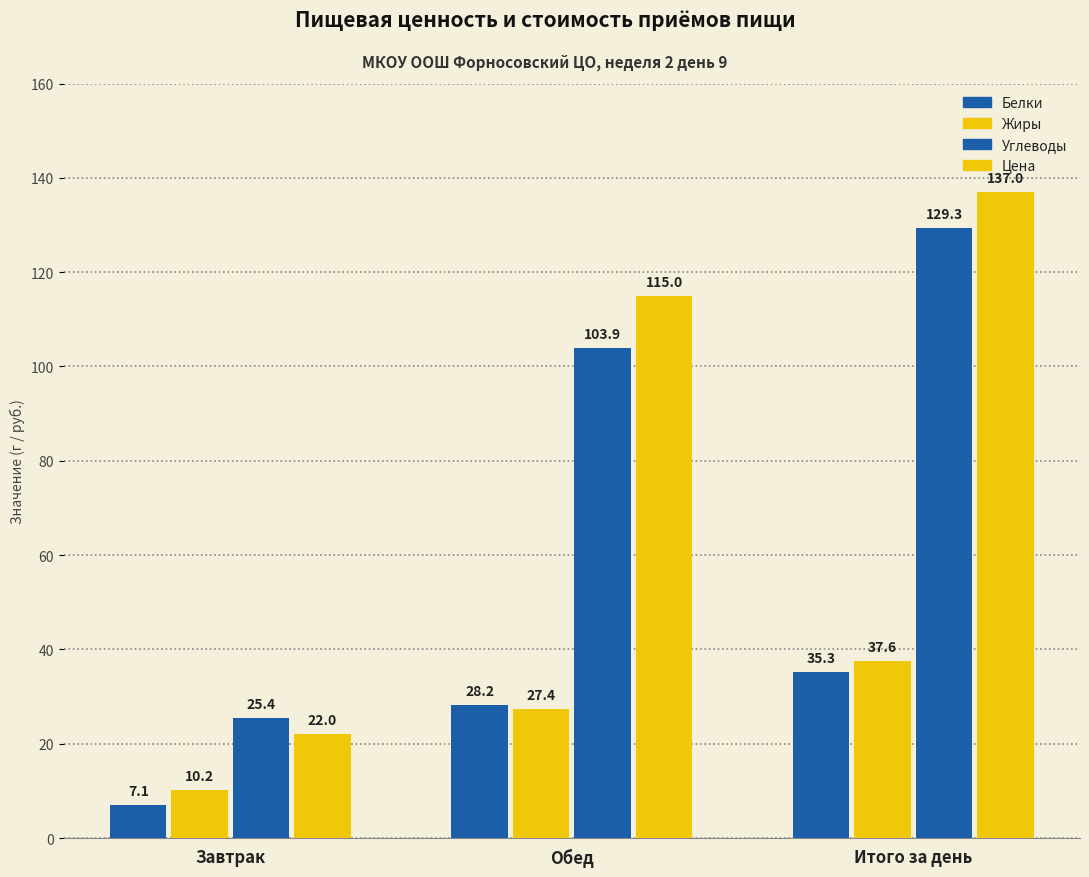

Between Итого за день and Обед, which is larger?

Итого за день